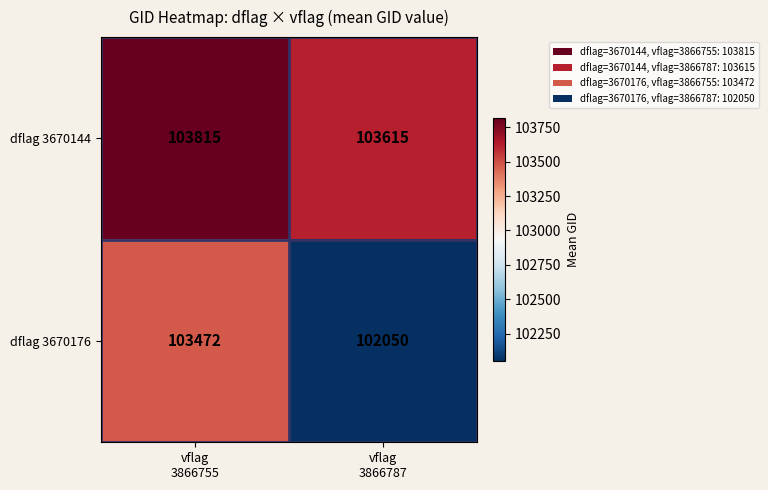

What is the greatest value displayed?

103815